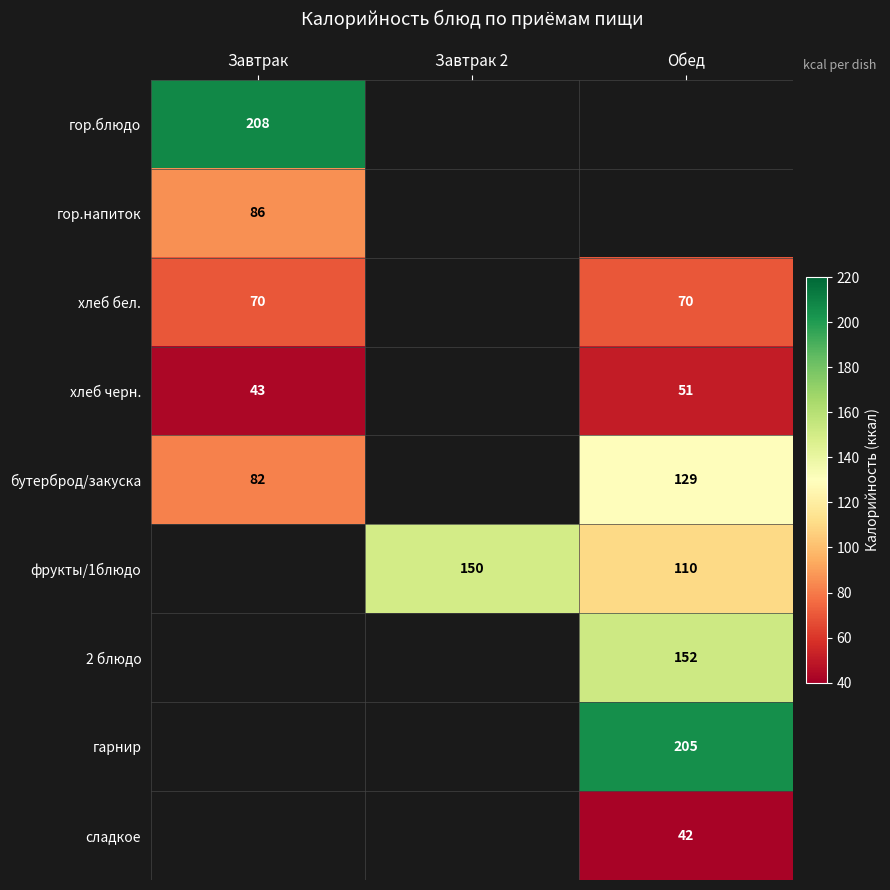

Is the value of 2 блюдо at Обед greater than the value of фрукты/1блюдо at Обед?

Yes